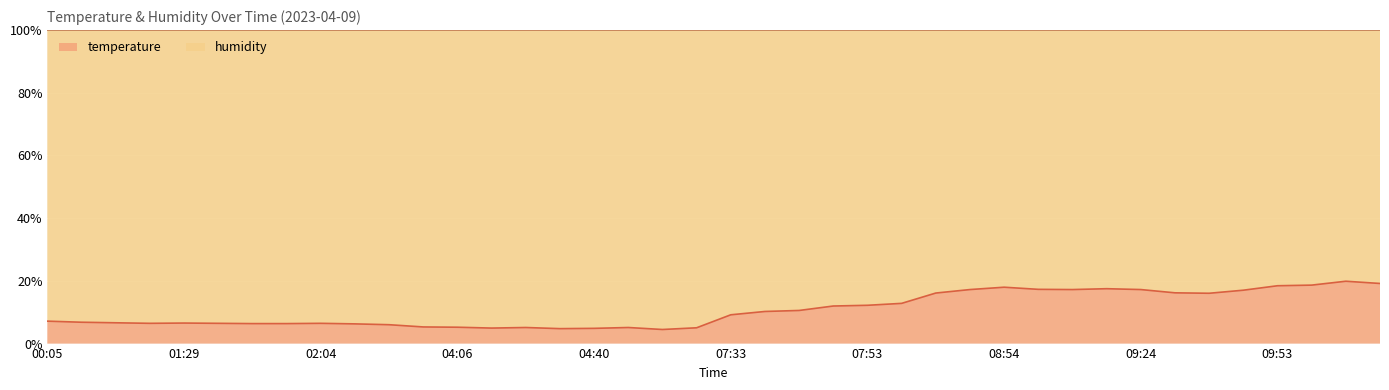

What is the sum of the values at 09:36 and 05:41?

20.5